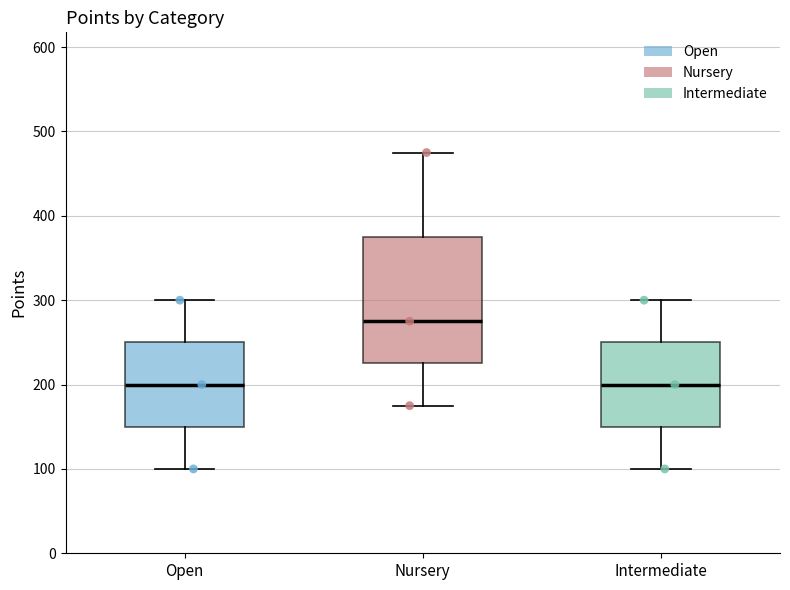

Where does the lower whisker of the box for Intermediate end on the y-axis? The values are not printed on the chart, so give them approximately, as read against the axis.

100